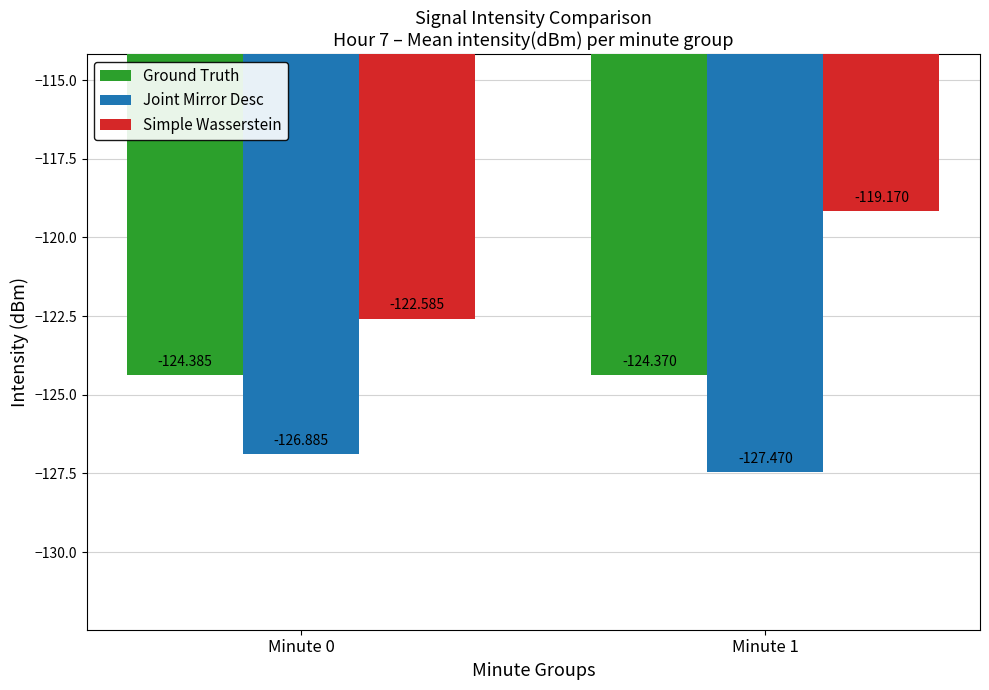

What is the sum of all Joint Mirror Desc values?

-254.4